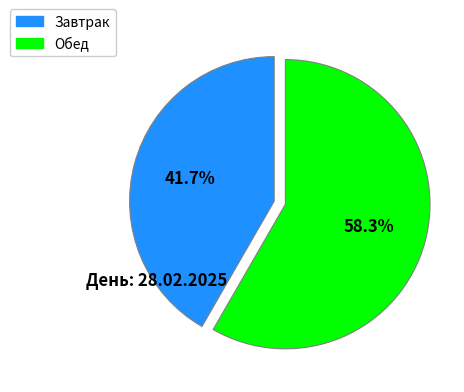

Does any single category account for the majority?

Yes